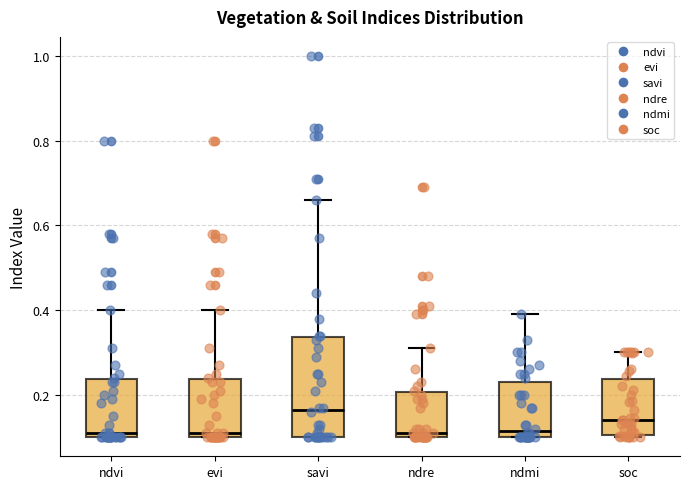

Which box has the highest median line?

savi